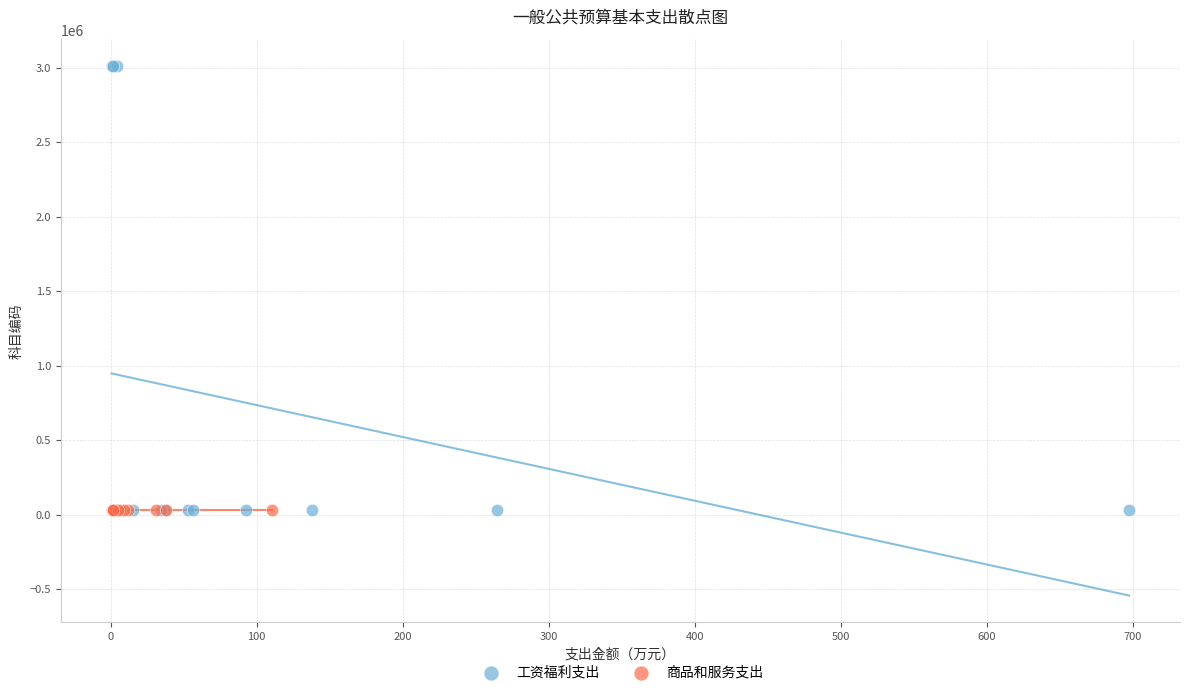

Which series has the widest spread of Y values?

工资福利支出